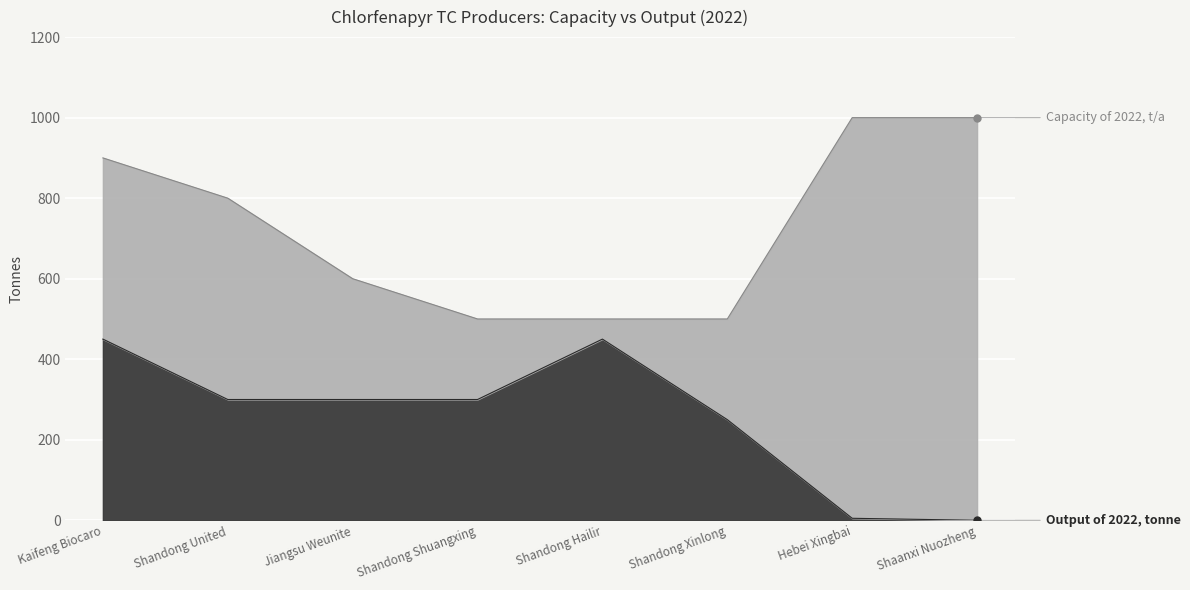

What is the label of the 1st point from the right?

Shaanxi Nuozheng